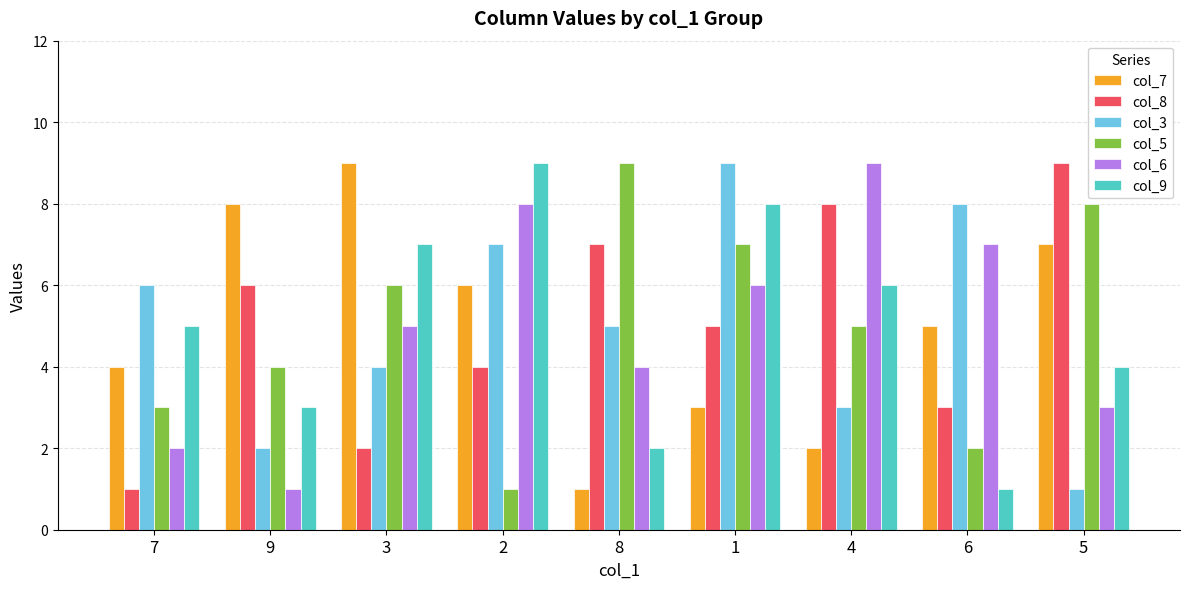

Reading right to left, list all the values displayed in this chart.

col_7: 7	5	2	3	1	6	9	8	4
col_8: 9	3	8	5	7	4	2	6	1
col_3: 1	8	3	9	5	7	4	2	6
col_5: 8	2	5	7	9	1	6	4	3
col_6: 3	7	9	6	4	8	5	1	2
col_9: 4	1	6	8	2	9	7	3	5